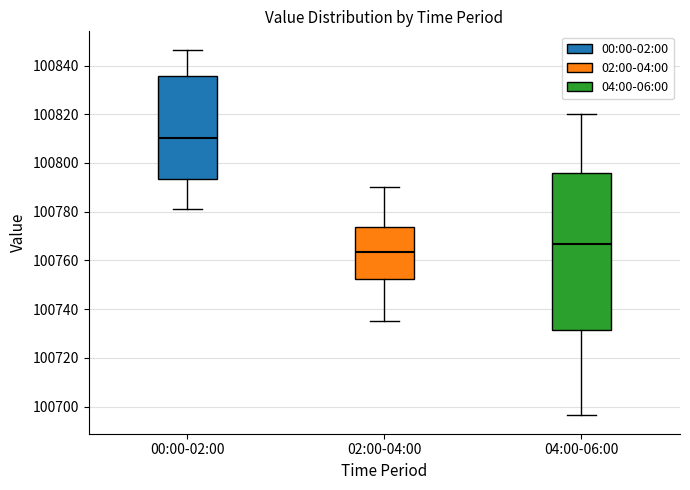

Reading left to right, read every box against the y-axis: the position of its median line, the range the box covers, and the ends of its whiskers. The values are not printed on the chart, so give them approximately, as read against the axis.

00:00-02:00: median 100810, box 100794 to 100836, whiskers 100782 to 100846
02:00-04:00: median 100764, box 100752 to 100774, whiskers 100736 to 100790
04:00-06:00: median 100766, box 100732 to 100796, whiskers 100696 to 100820